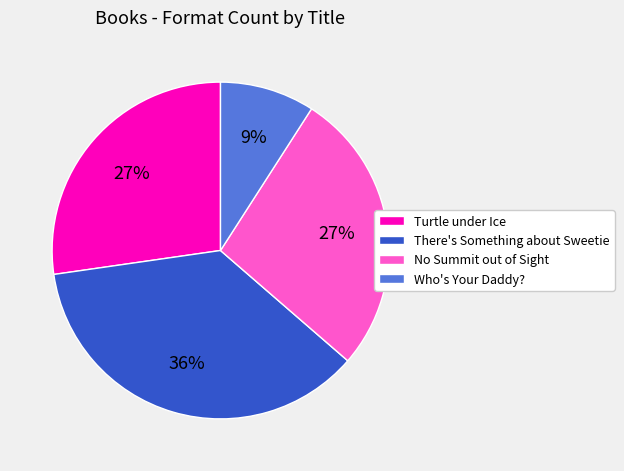

To the nearest percent, what portion does Who's Your Daddy? represent?

9%